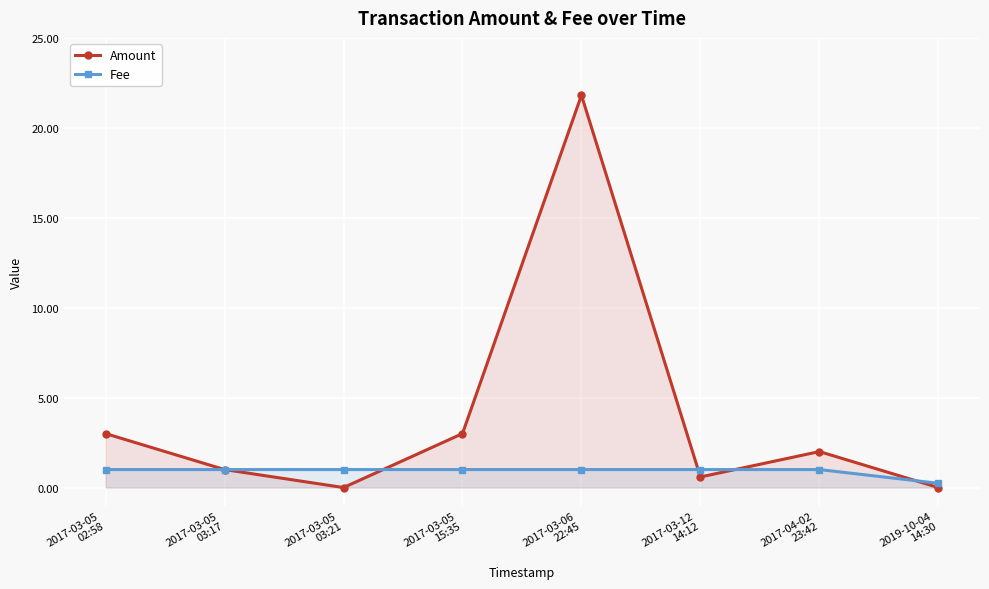

How many positive values does the Amount series have?

7